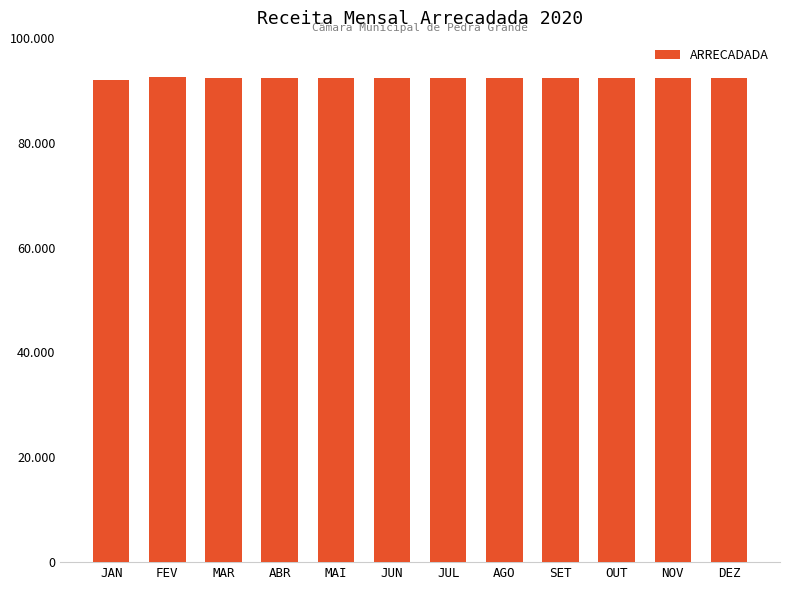

True or false: the data shows 162440.1 at NOV.

False